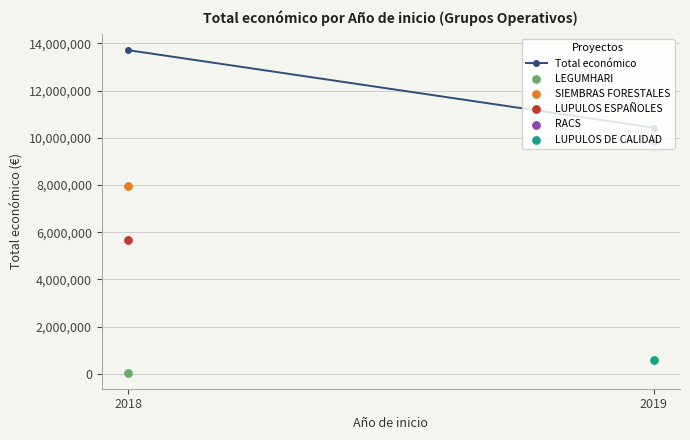

Which has a higher value, 2019 or 2018?

2018